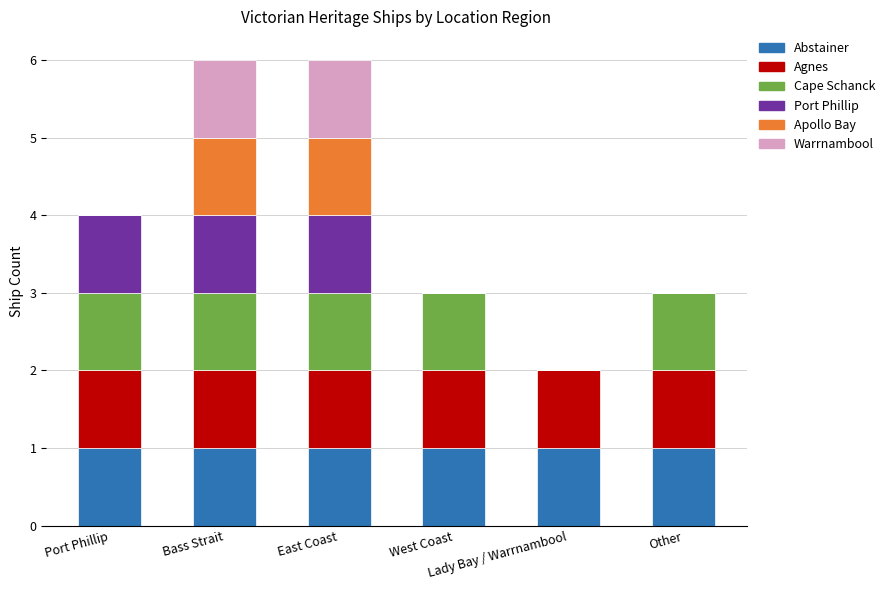

How many data points does each series have?

6